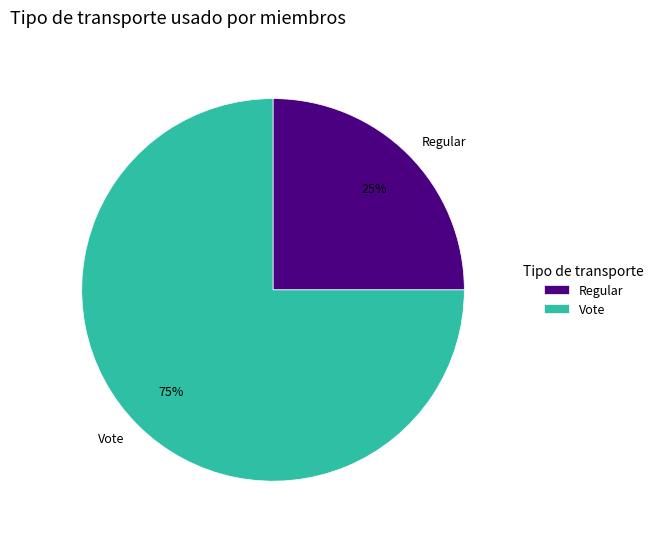

What percentage is the Vote slice, to the nearest percent?

75%